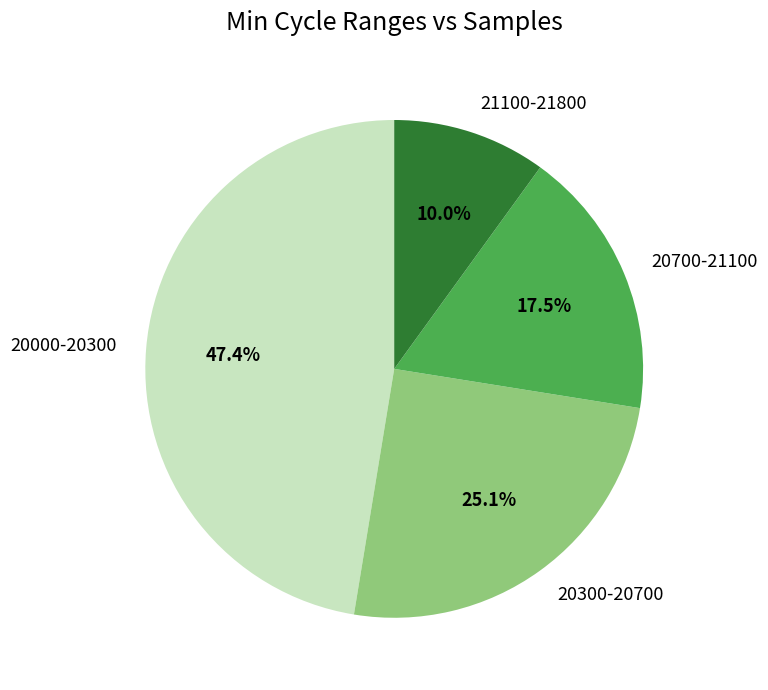

Count the number of slices in the pie.

4